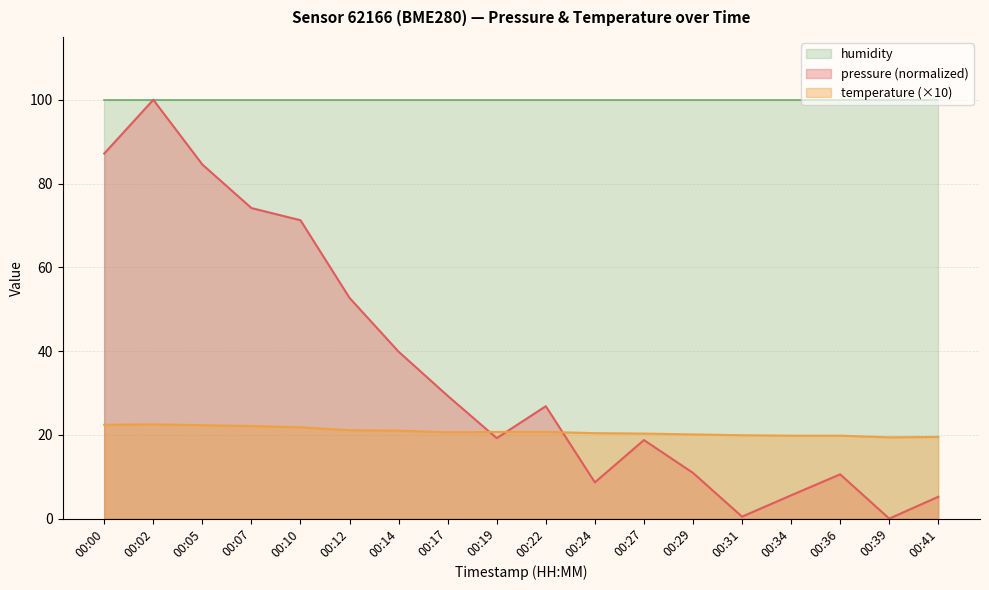

Is the value of temperature at 00:07 greater than the value of pressure at 00:00?

No